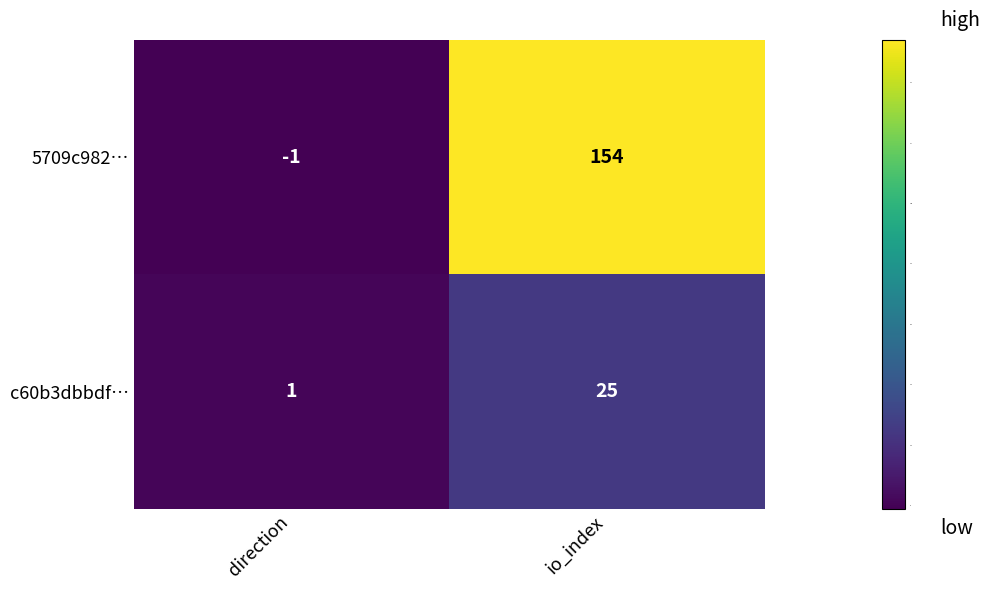

Where is 5709c982… nearest to the value 76?

direction